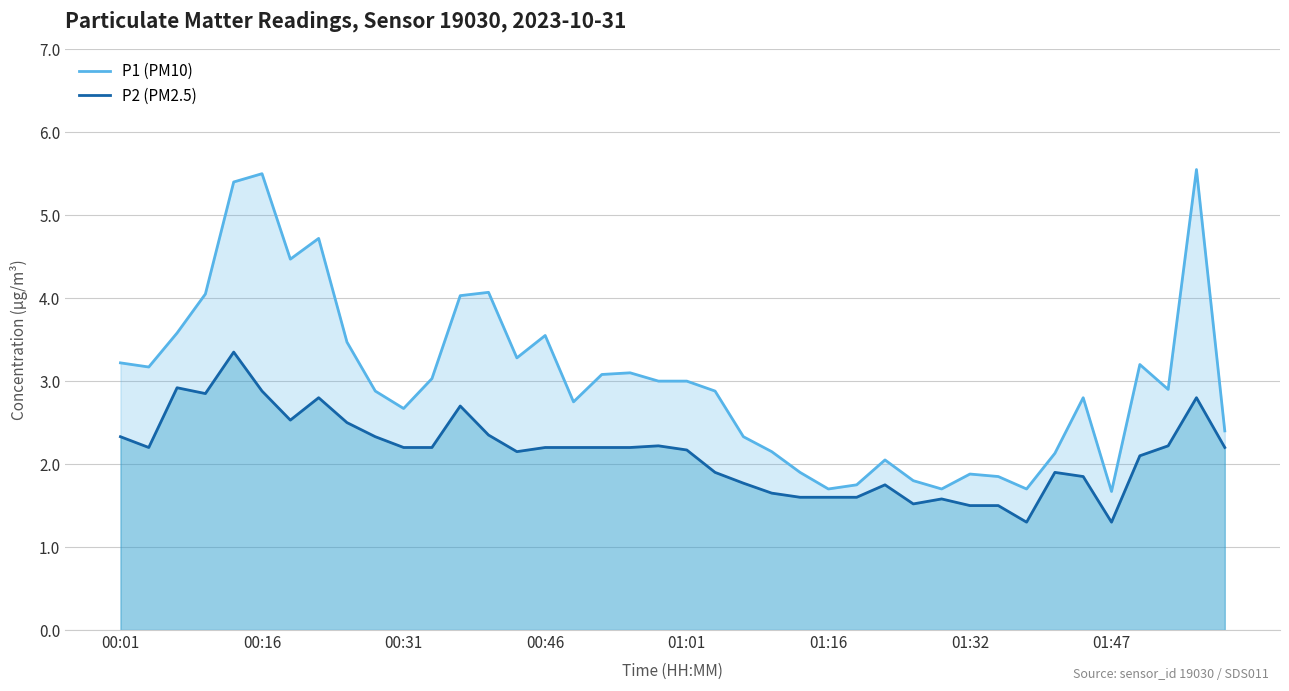

Rank the series by their maximum value, from highest to lowest.

P1 (PM10), P2 (PM2.5)